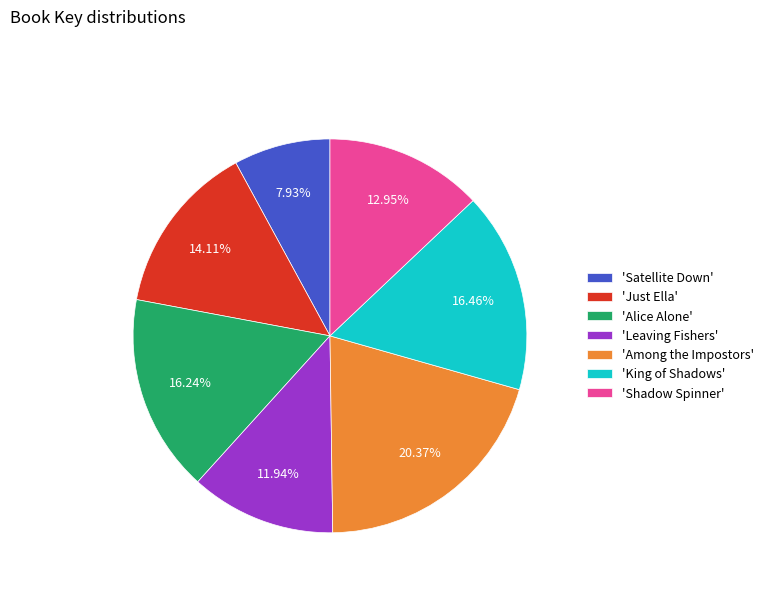

Count the number of slices in the pie.

7